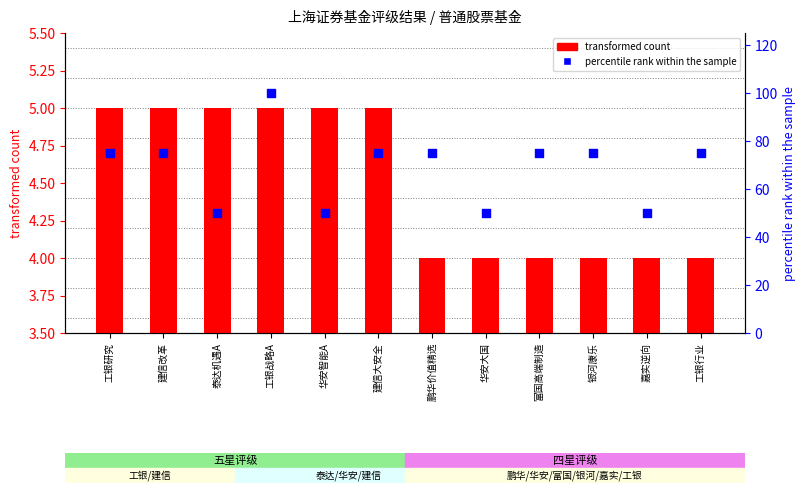

At which category is the sum across all series the highest?

工银战略A